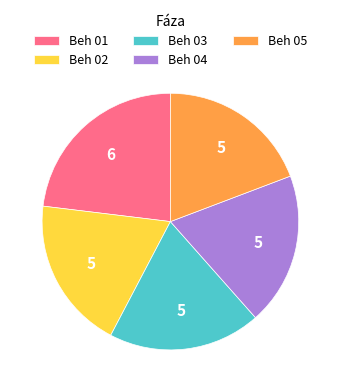

True or false: Beh 01 accounts for 38% of the total.

False